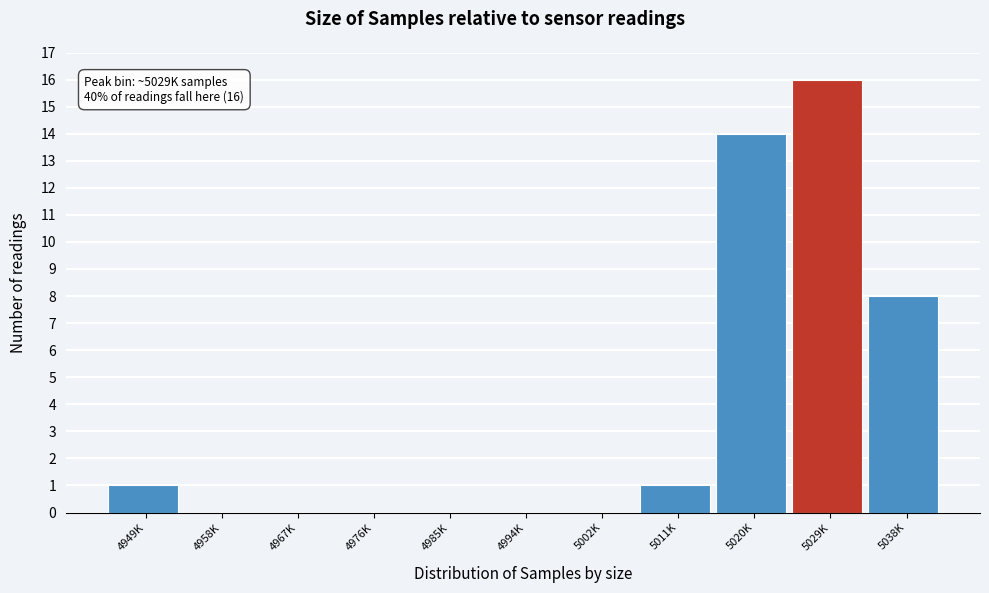

Reading right to left, list all the values displayed in this chart.

5038K=8	5029K=16	5020K=14	5011K=1	5002K=0	4994K=0	4985K=0	4976K=0	4967K=0	4958K=0	4949K=1